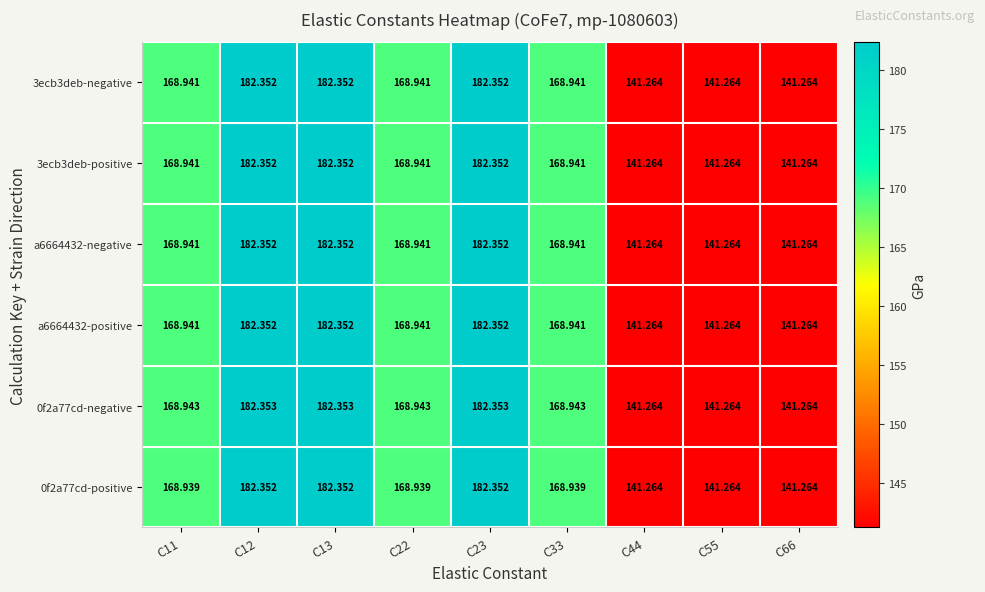

Which series has the widest spread of values?

0f2a77cd-negative